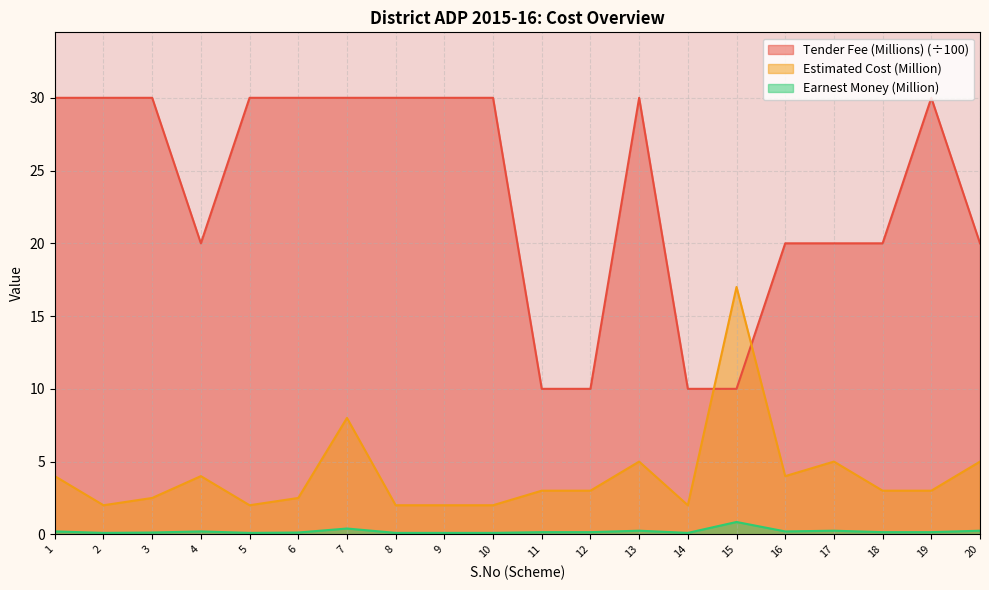

Where do Estimated Cost (Million) and Tender Fee (Millions) first cross each other?

14 and 15